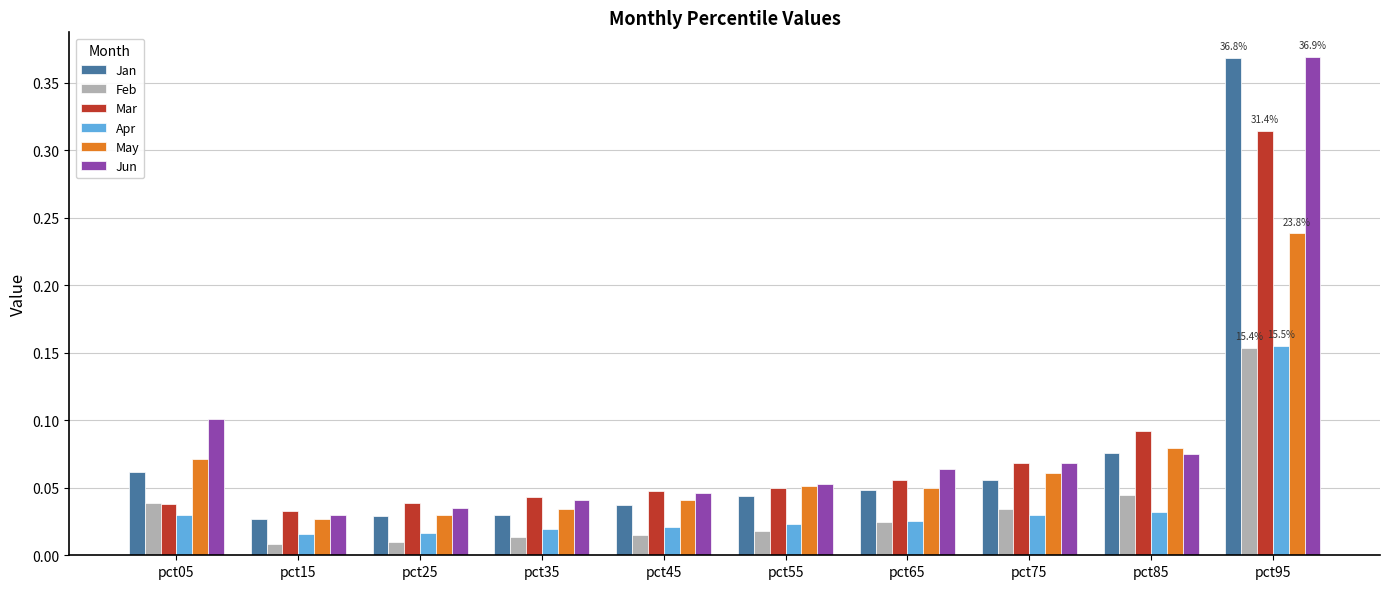

At which label is Mar closest to 0?

pct15